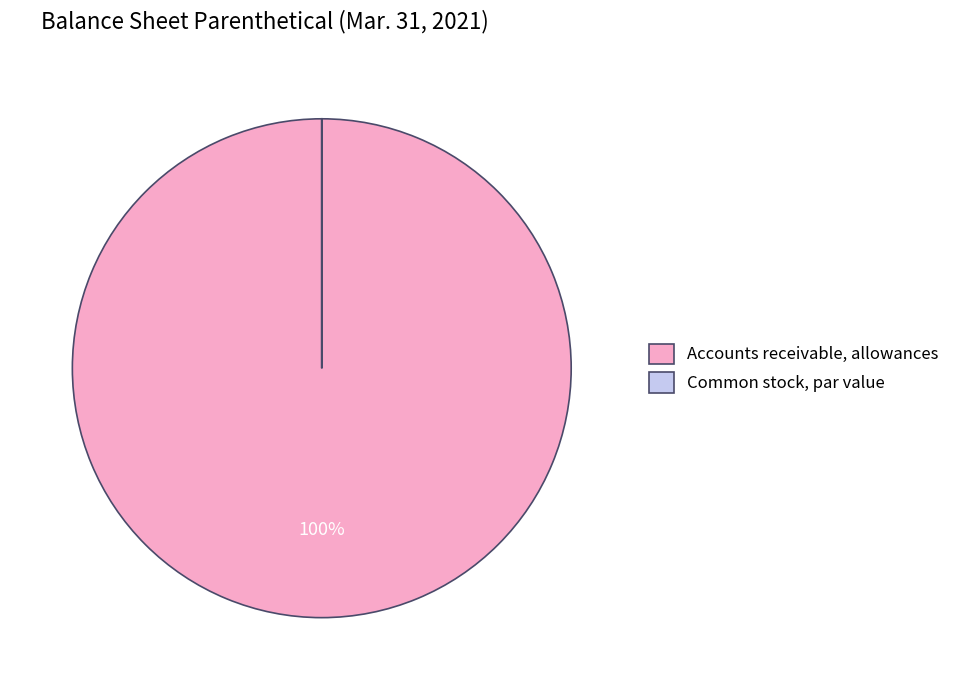

The Accounts receivable, allowances slice represents 100% of the pie. True or false?

True